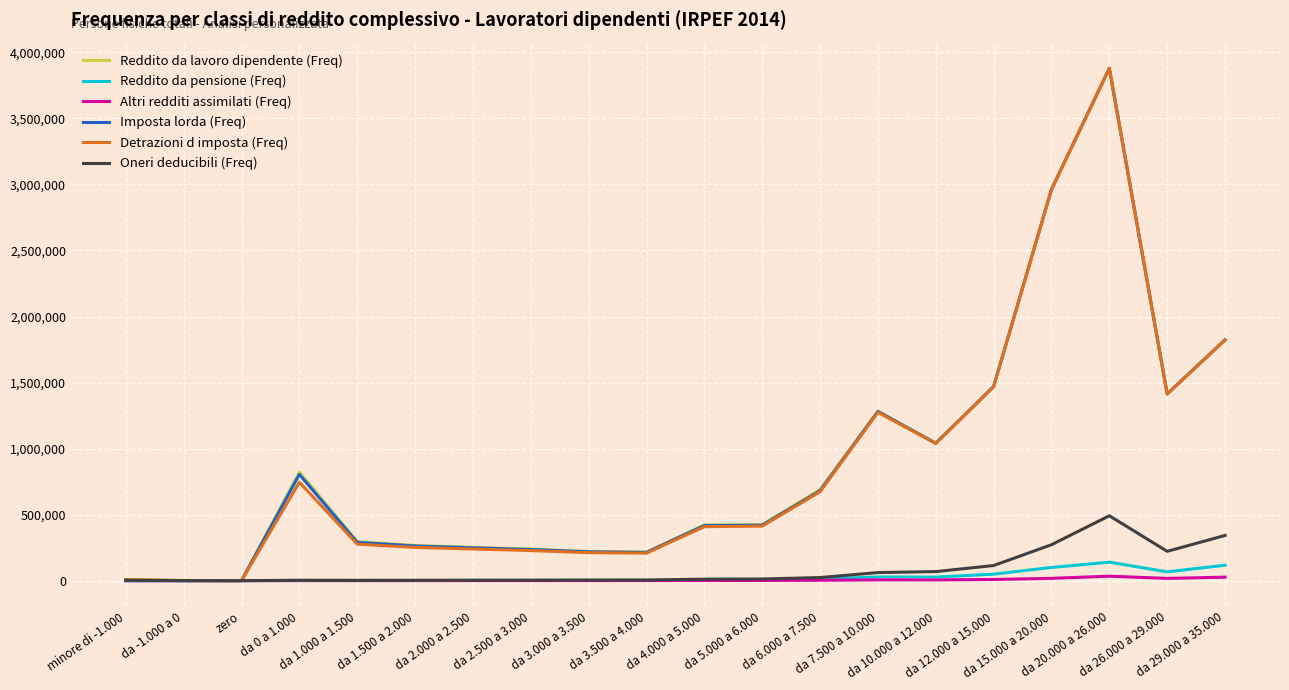

Is the value of Altri redditi assimilati (Freq) at da 1.000 a 1.500 greater than the value of Reddito da lavoro dipendente (Freq) at da 6.000 a 7.500?

No